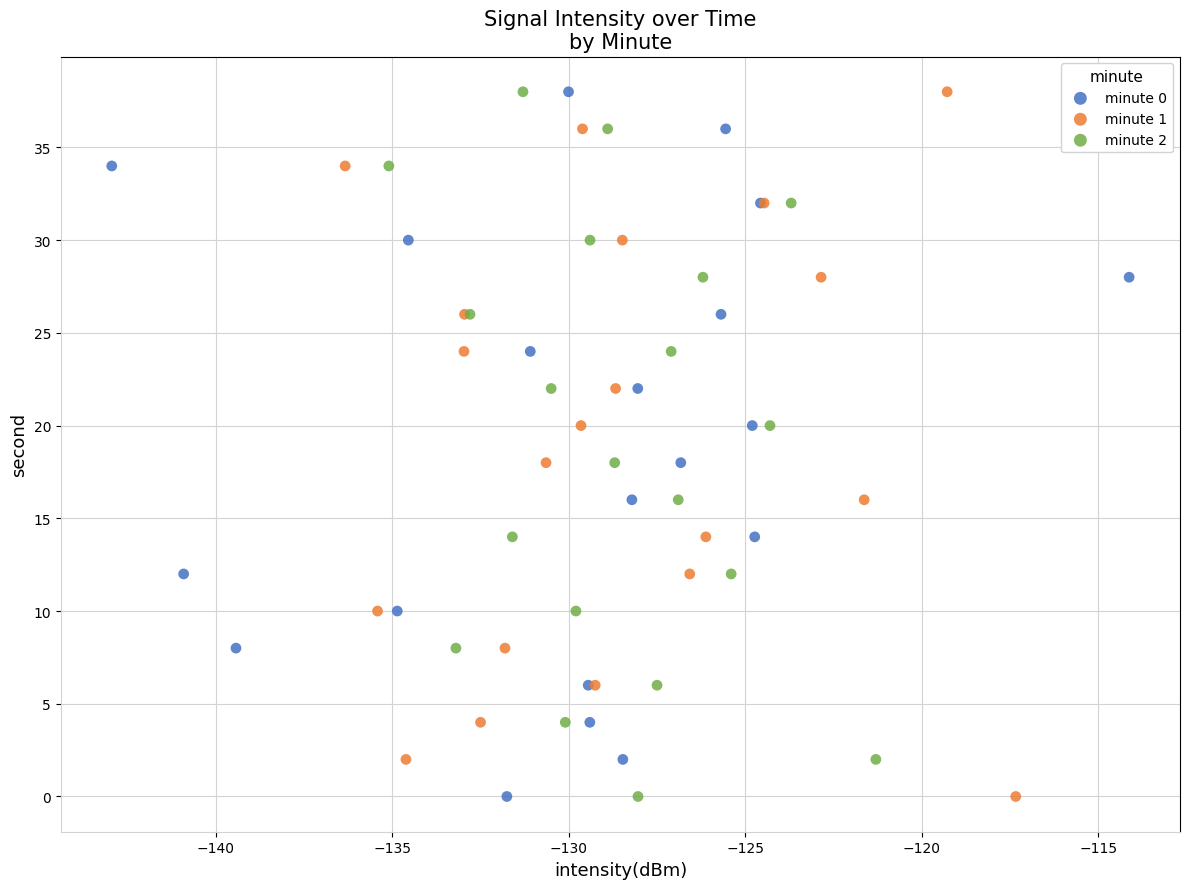

What are all the series names shown in the legend?

minute 0, minute 1, minute 2